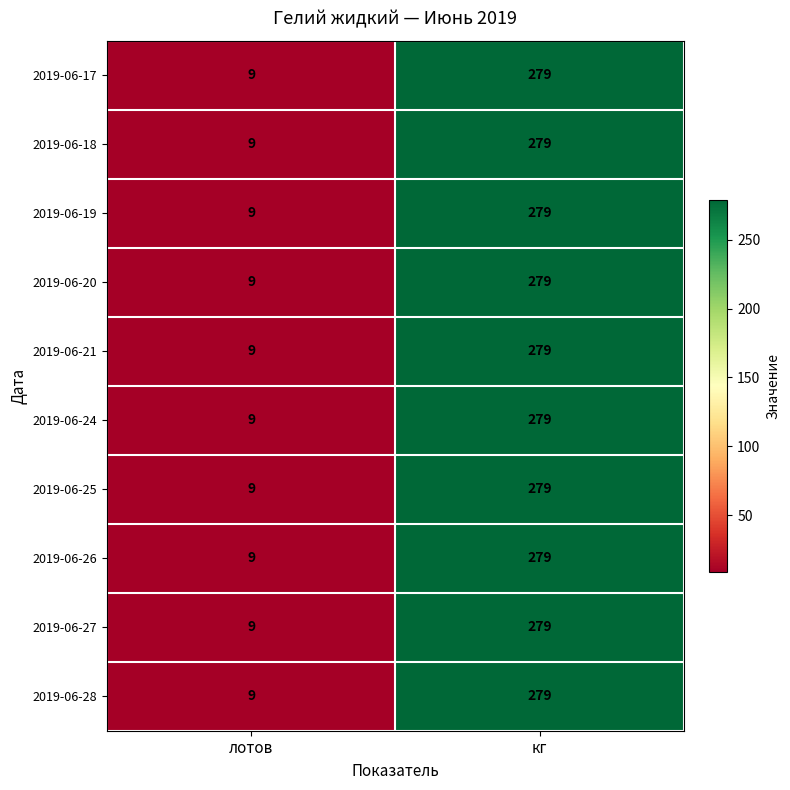

How many distinct data groups are displayed?

10